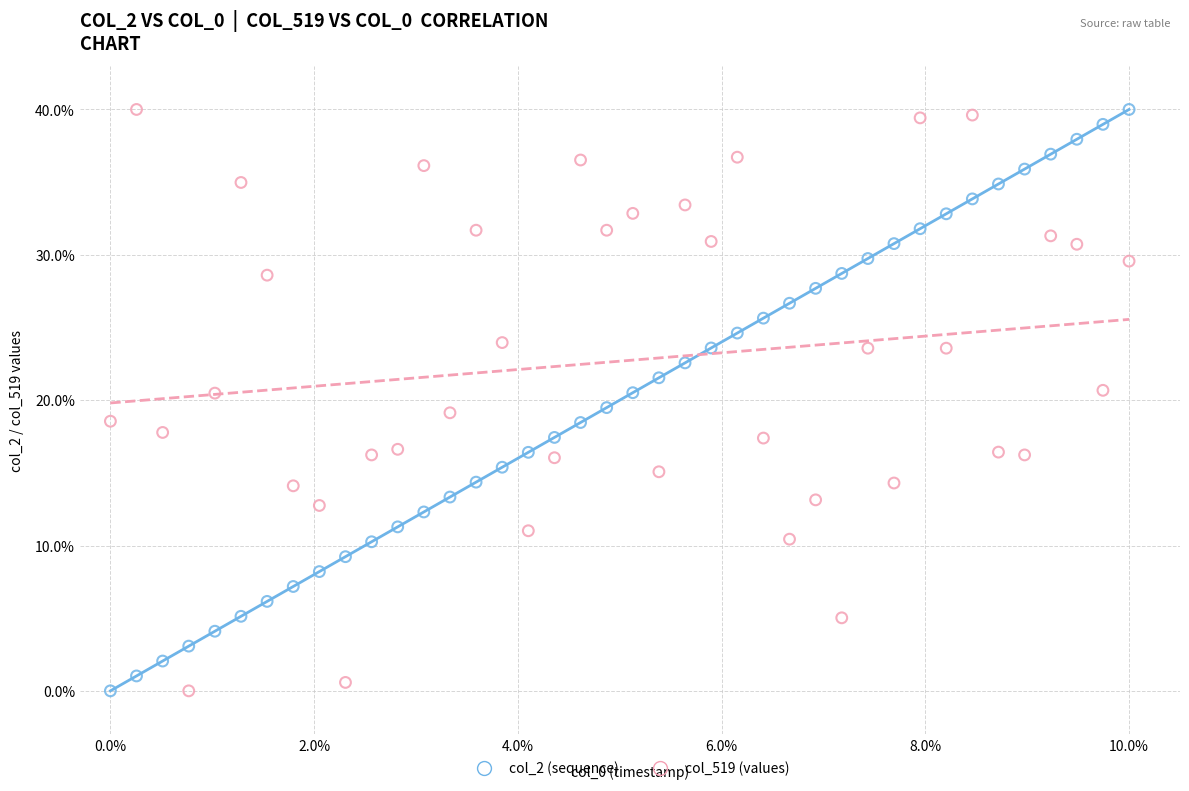

What are all the series names shown in the legend?

col_2 (sequence), col_519 (values)